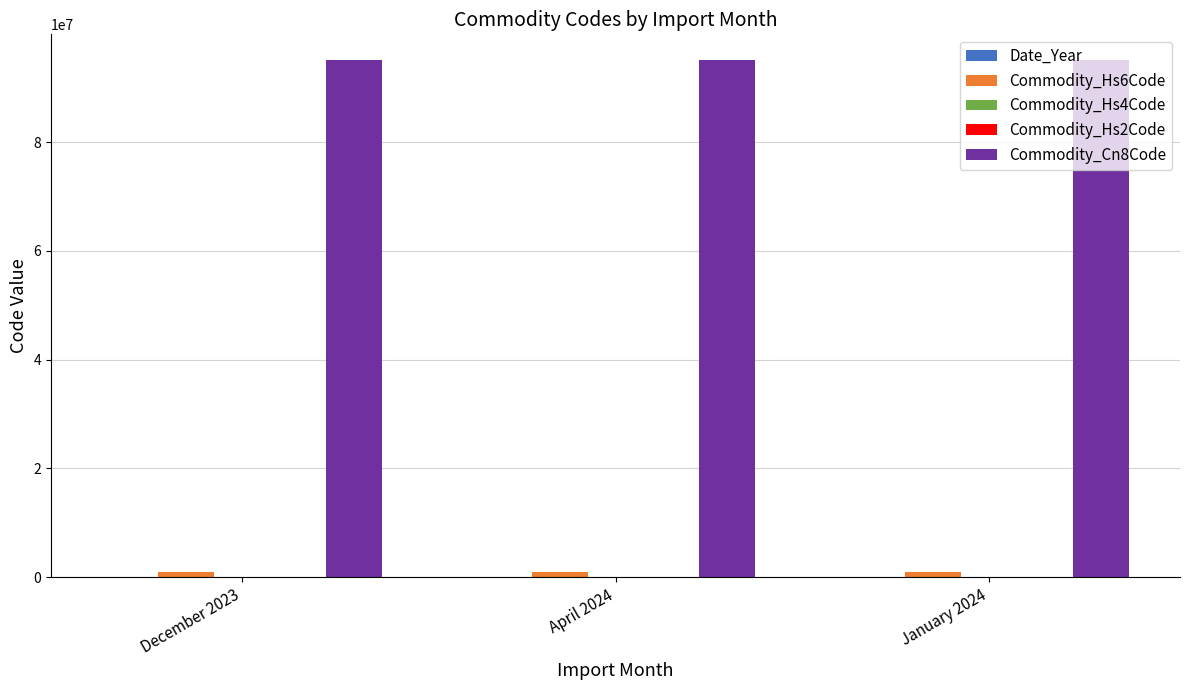

What is the total value across all series at December 2023?

96011192